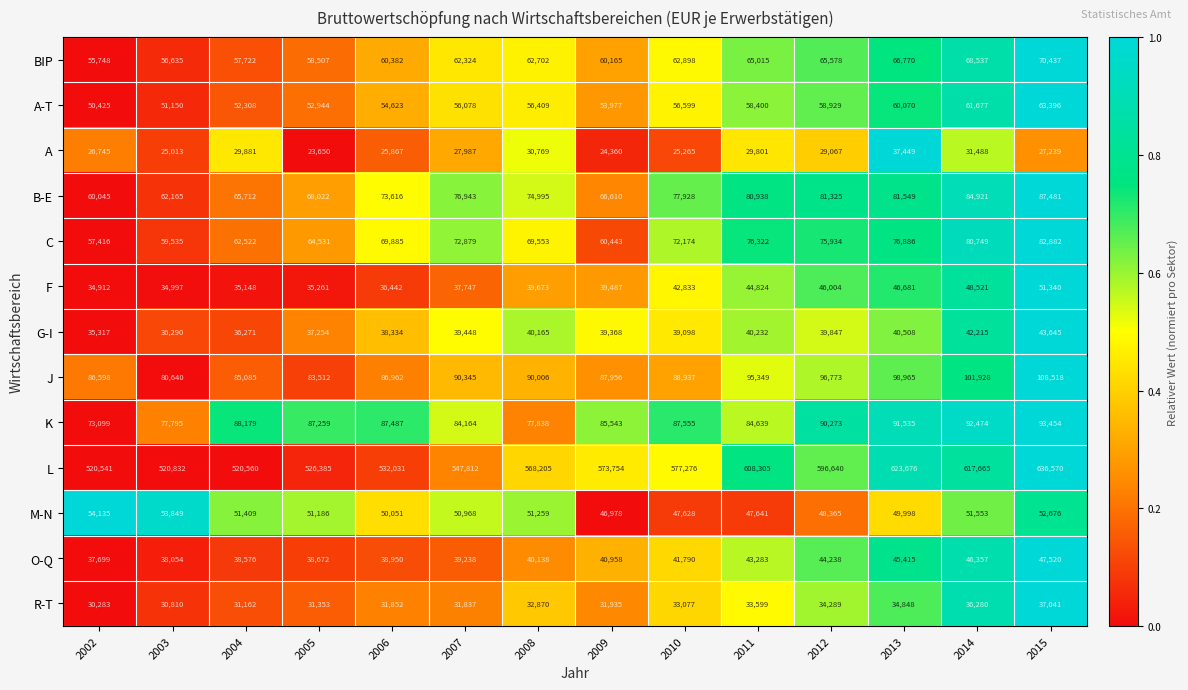

What is the maximum value for G-I?

43645